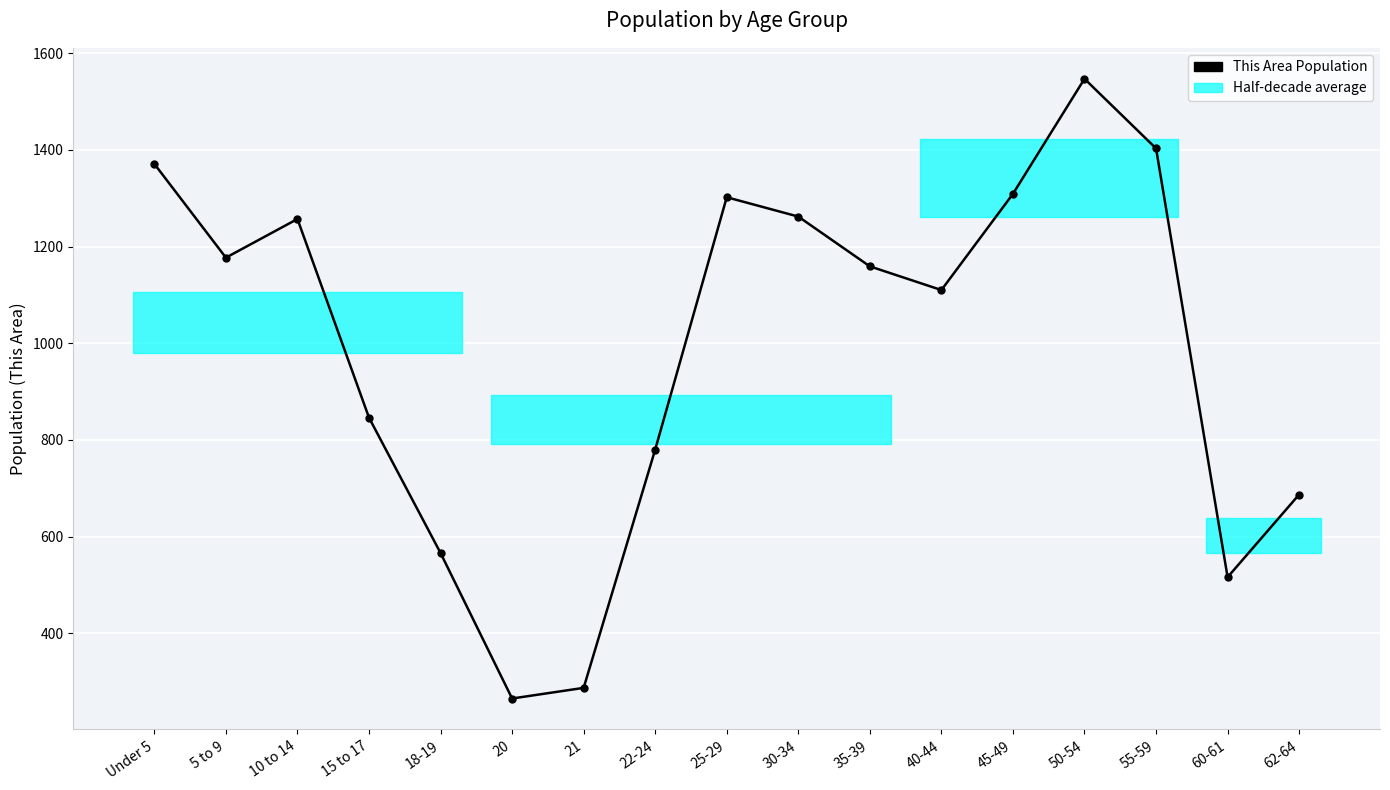

What is the change in value from 30-34 to 50-54?

+285